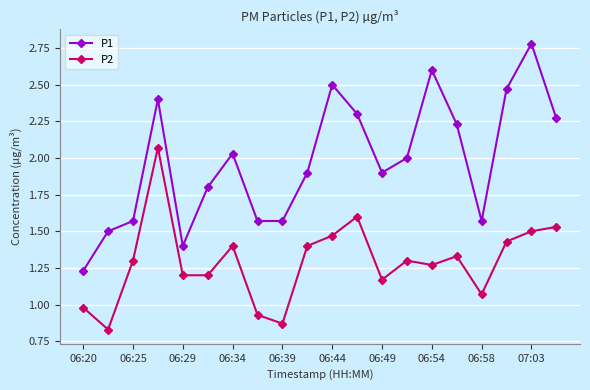

What is the sum of all P2 values?

25.9